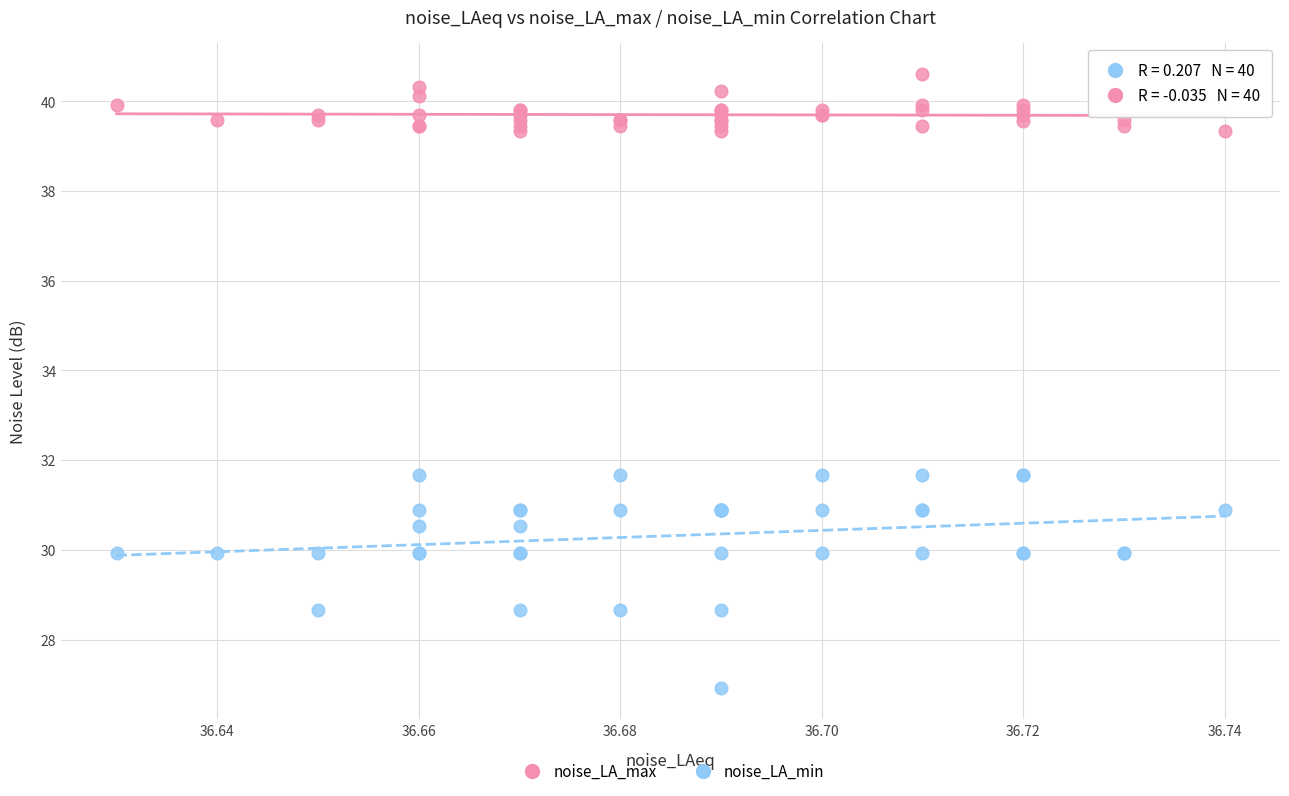

Which series has the widest spread of Y values?

noise_LA_min